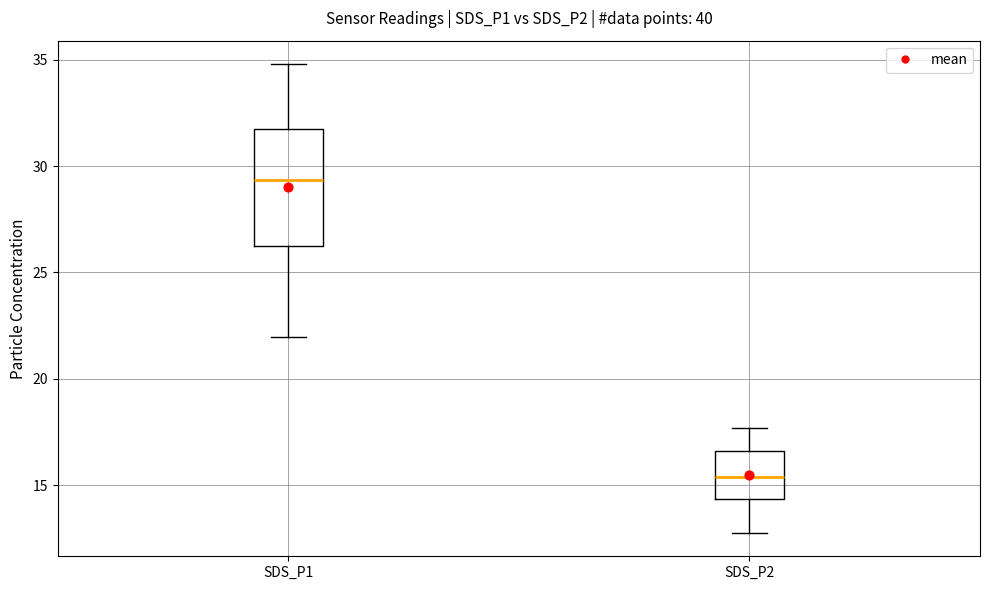

Which box is the tallest, from its lower edge to its upper edge?

SDS_P1